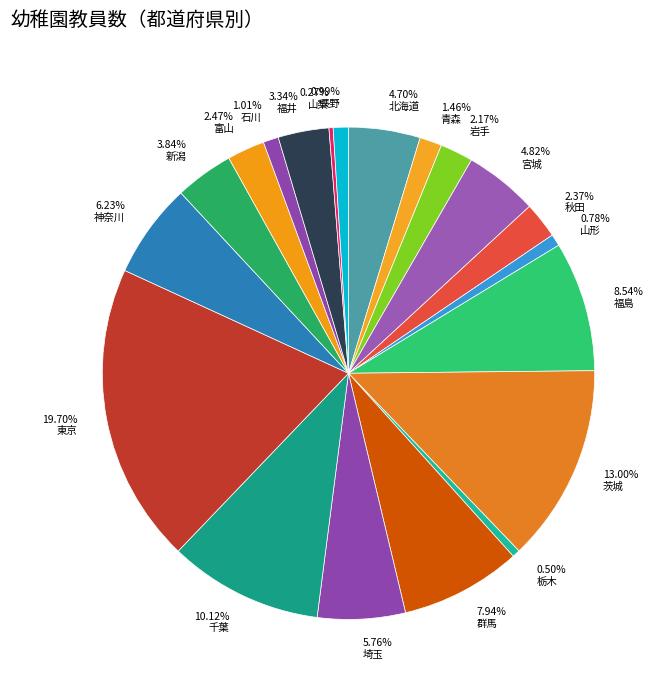

Between 1.46% 青森 and 3.84% 新潟, which is larger?

3.84% 新潟